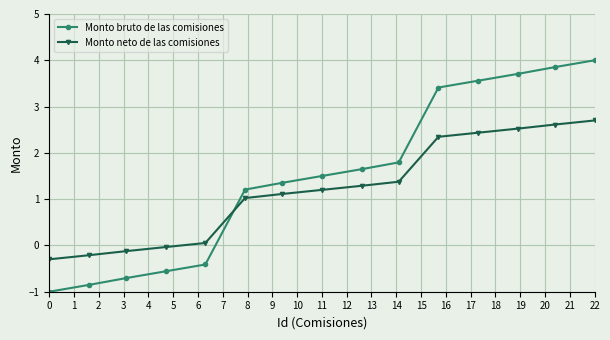

At how many categories does at least one series exceed 2?

5